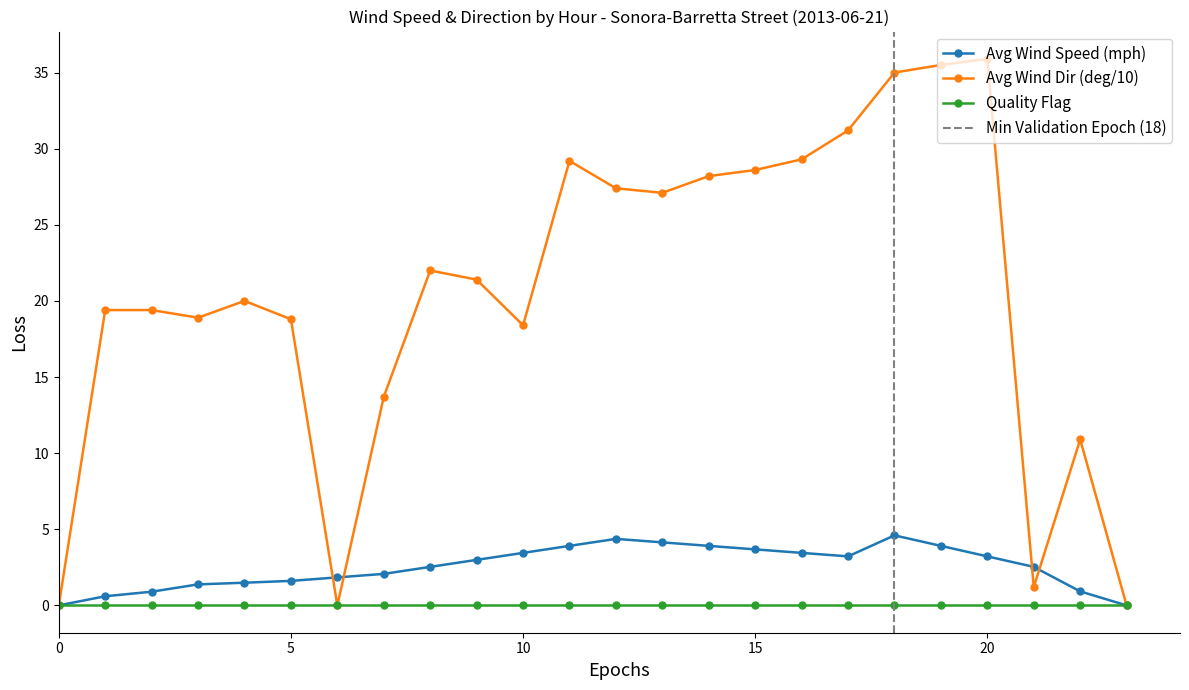

The Avg Wind Dir (deg/10) series shows 7.4 at 5. True or false?

False